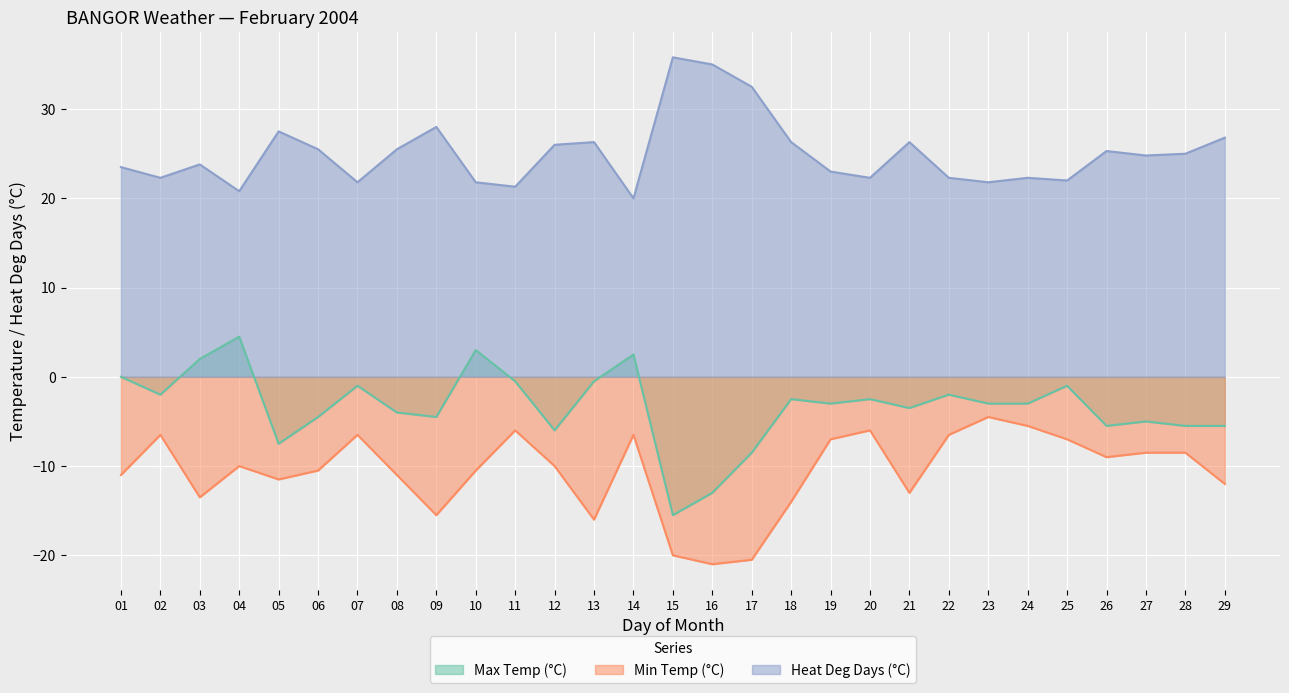

Rank the series at 15 from lowest to highest value.

Min Temp (°C), Max Temp (°C), Heat Deg Days (°C)